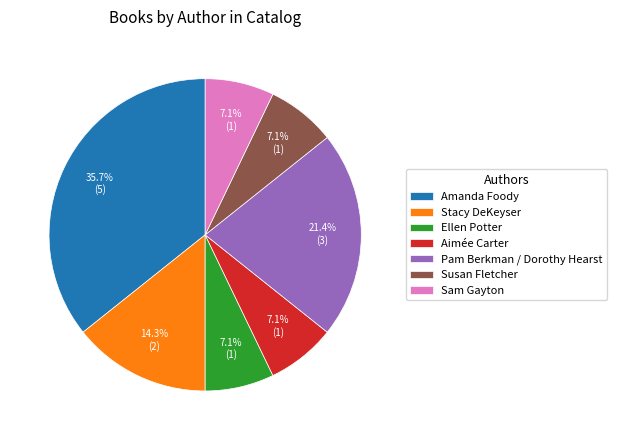

How much of the chart is everything except Pam Berkman / Dorothy Hearst?

78.6%